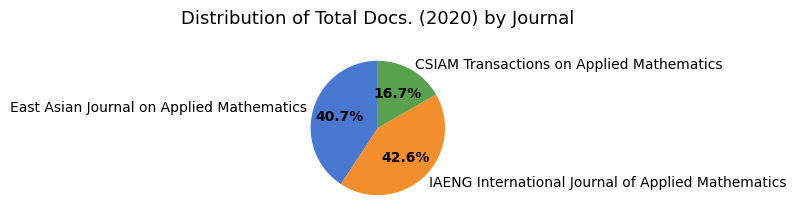

Between CSIAM Transactions on Applied Mathematics and IAENG International Journal of Applied Mathematics, which is larger?

IAENG International Journal of Applied Mathematics